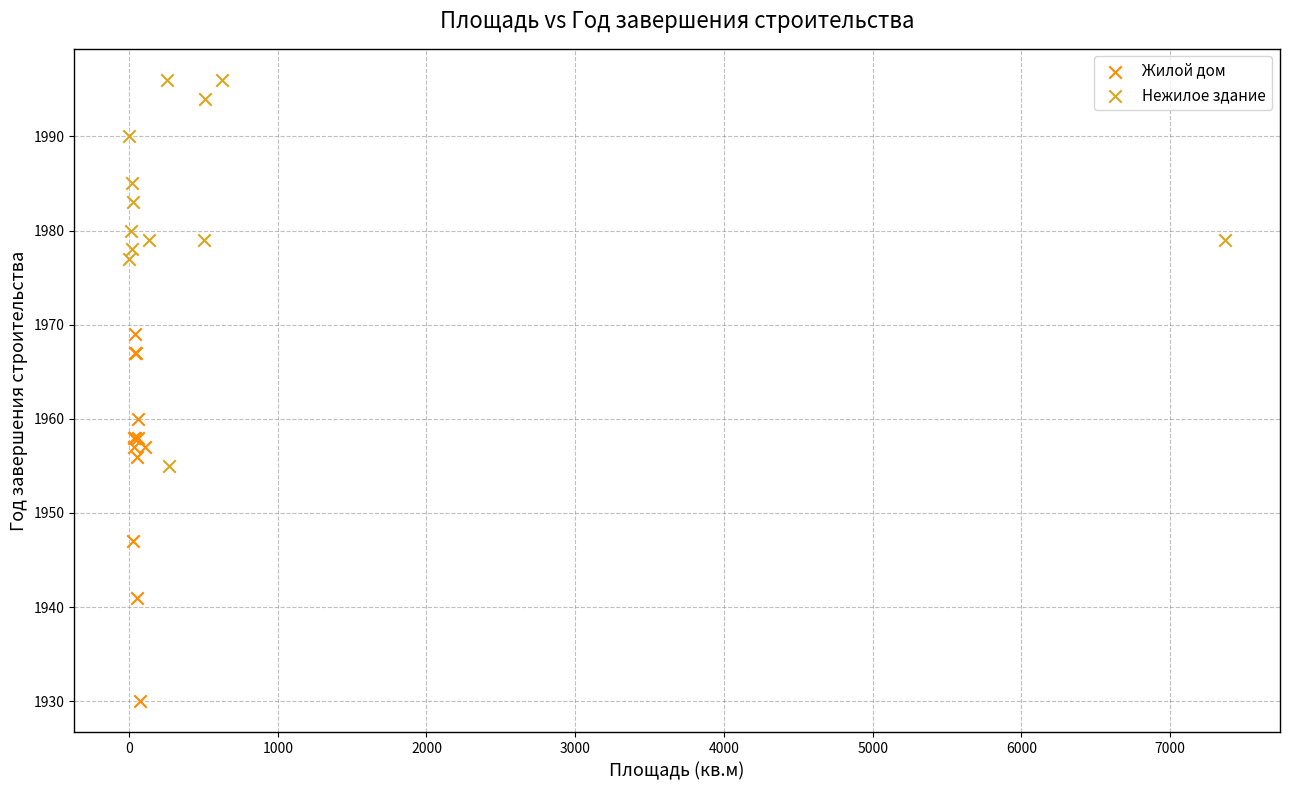

Which series has the widest spread of Y values?

Нежилое здание